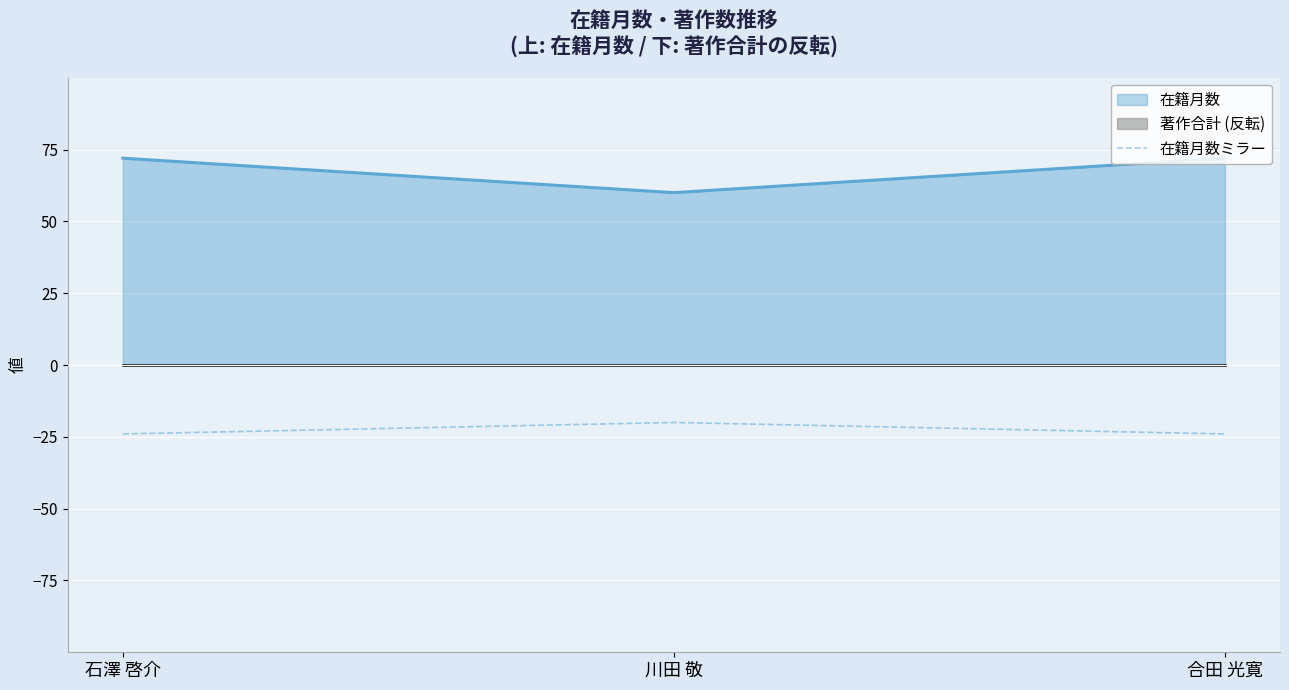

What is the maximum value for 在籍月数ミラー?

-20